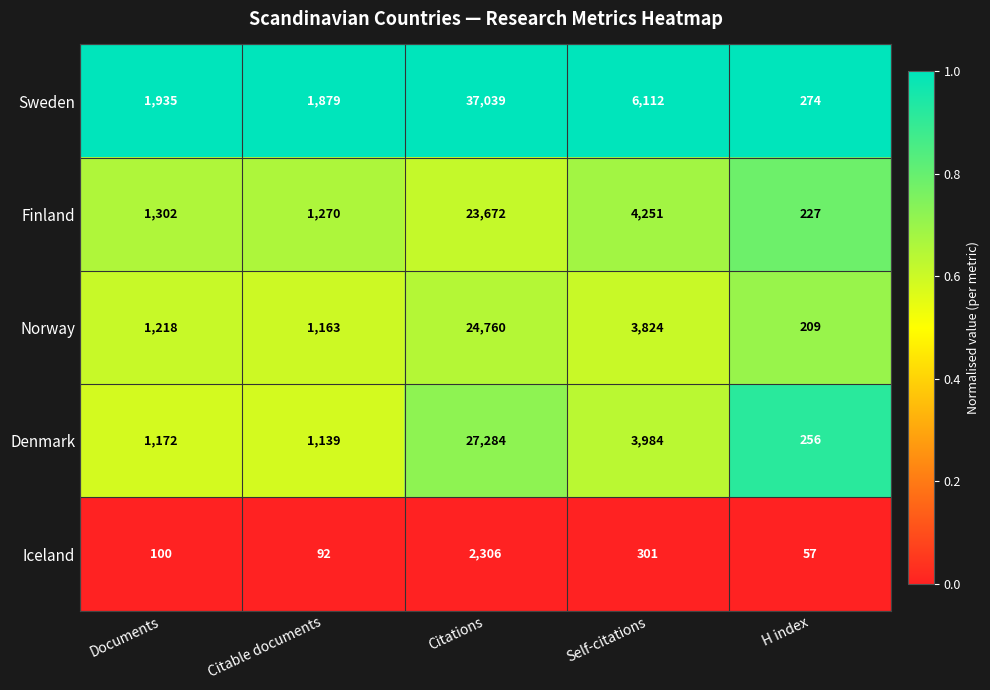

Which series has the largest total across all categories?

Sweden